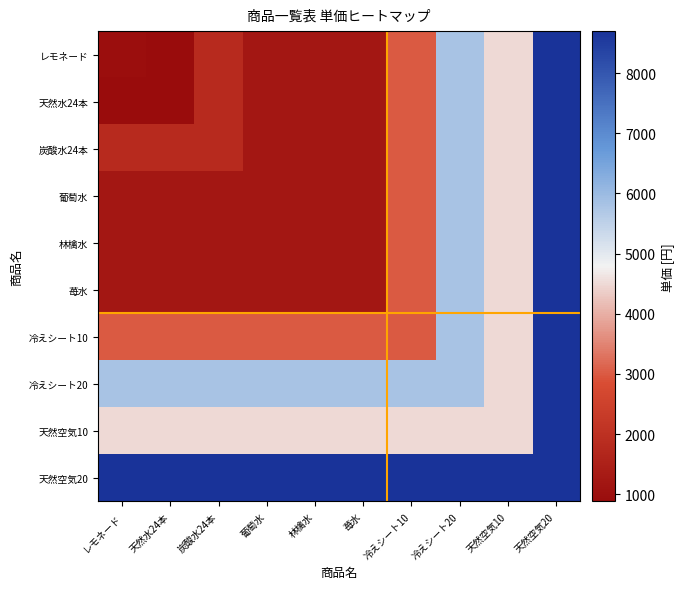

What is the greatest value displayed?

8700